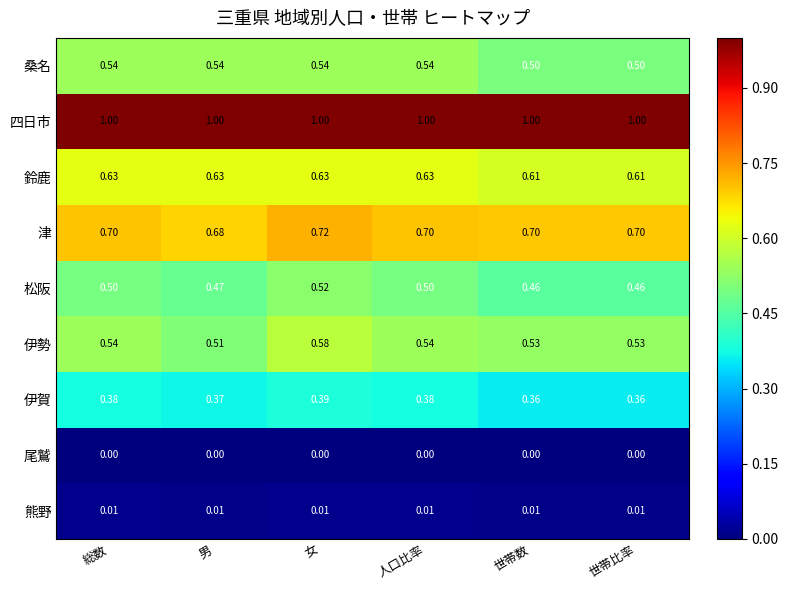

At which label does 津 reach its minimum?

男